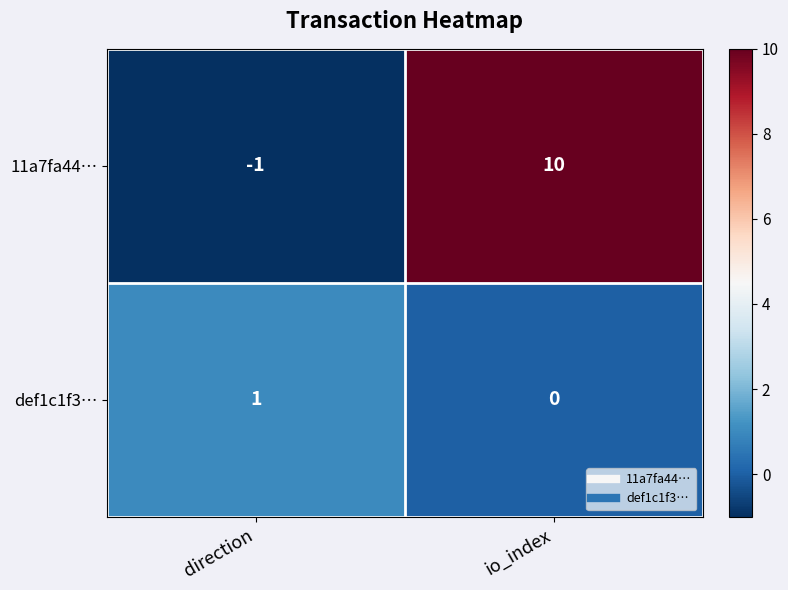

What is the difference between the 11a7fa44… values at direction and io_index?

11